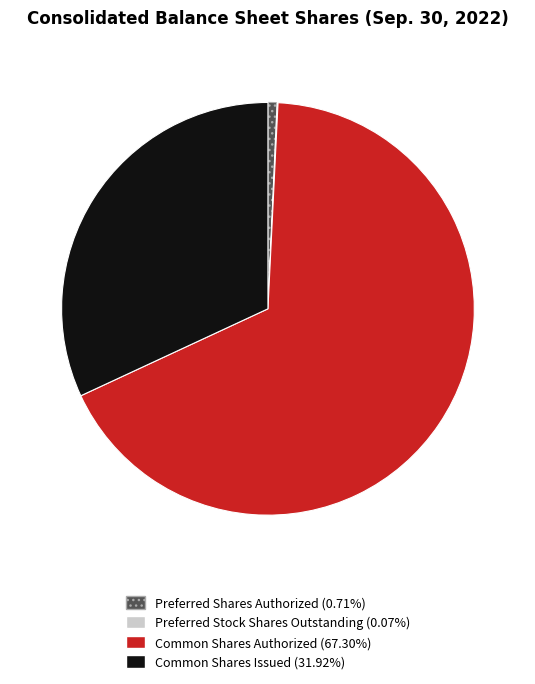

Between Preferred Shares Authorized and Common Shares Authorized, which is larger?

Common Shares Authorized